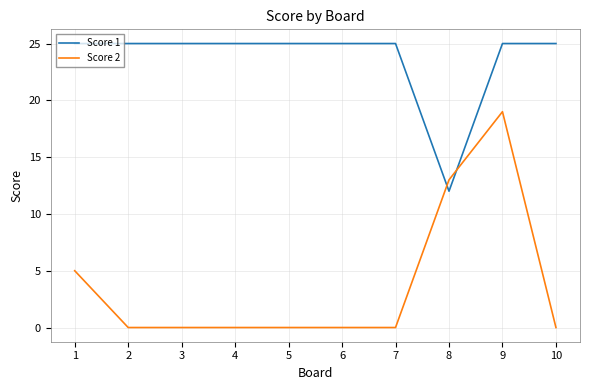

At which label is Score 1 closest to 18?

8